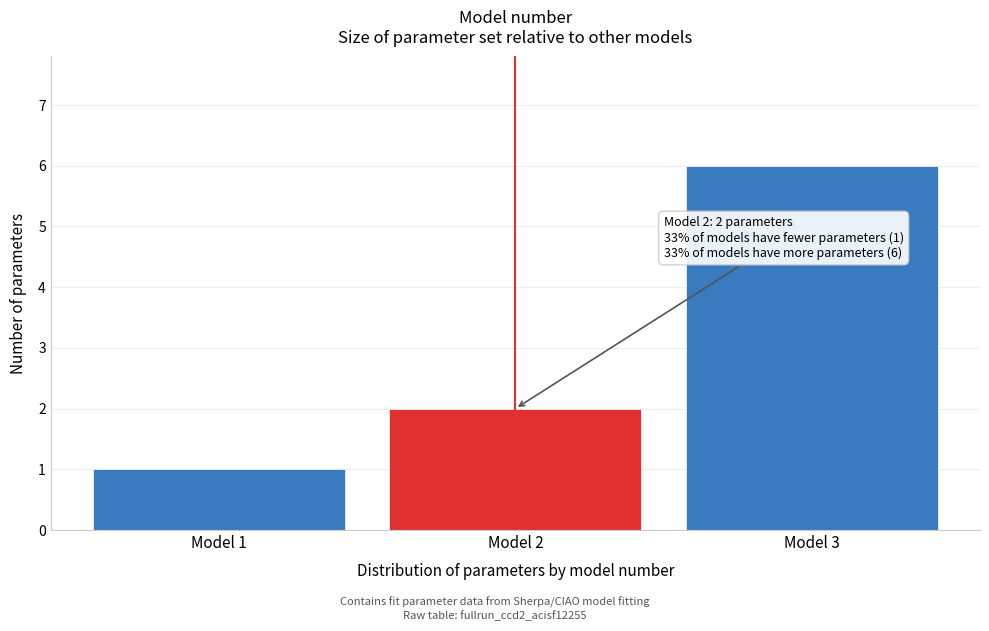

Reading right to left, extract all data points from this chart.

6	2	1